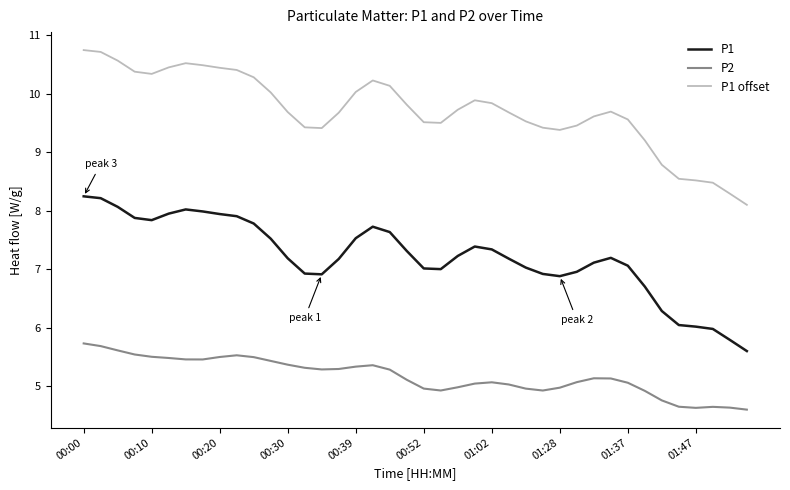

What is the minimum value shown in the chart?

4.6